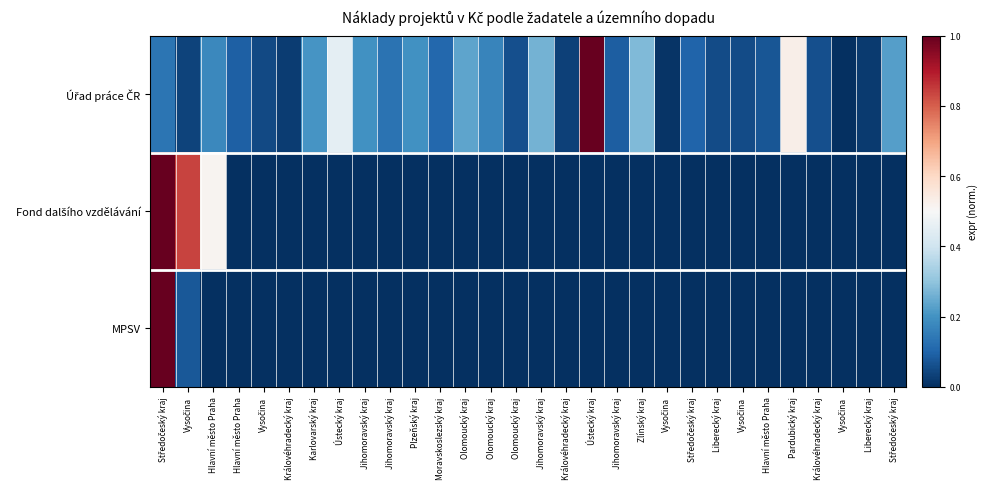

What is the total value across all series at Jihomoravský kraj?

0.2